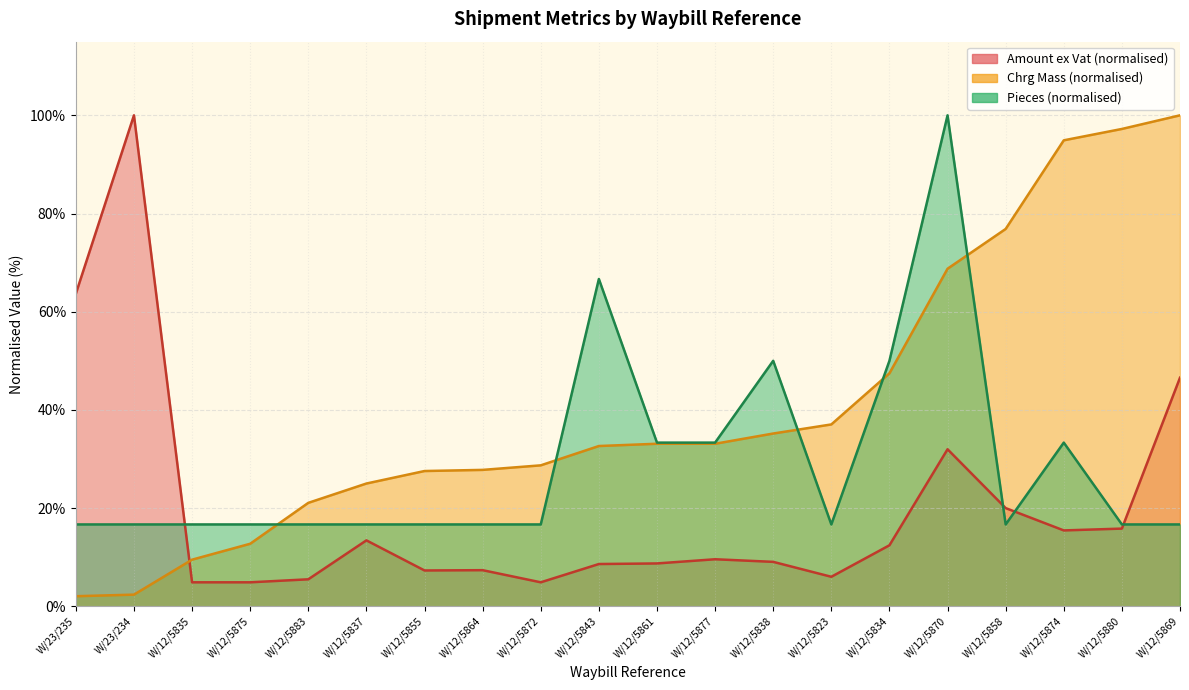

Is the value of Amount ex Vat at W/12/5877 greater than the value of Chrg Mass at W/12/5872?

No